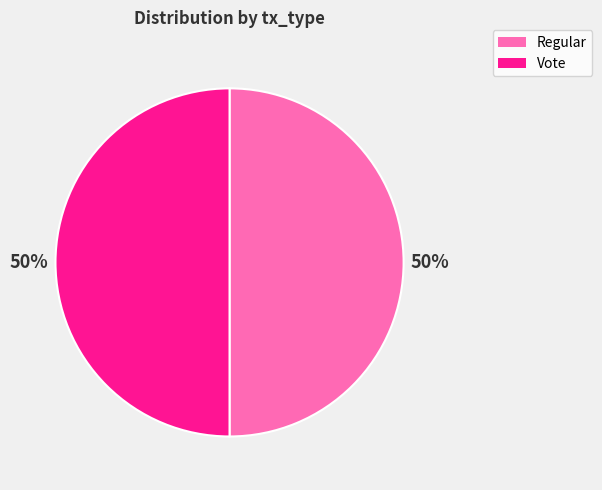

The Regular slice represents 50% of the pie. True or false?

True